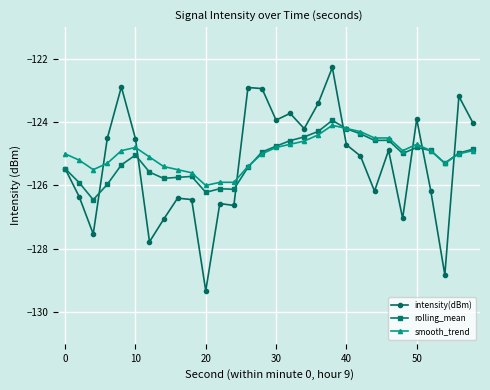

What is the minimum value for smooth_trend?

-126.0